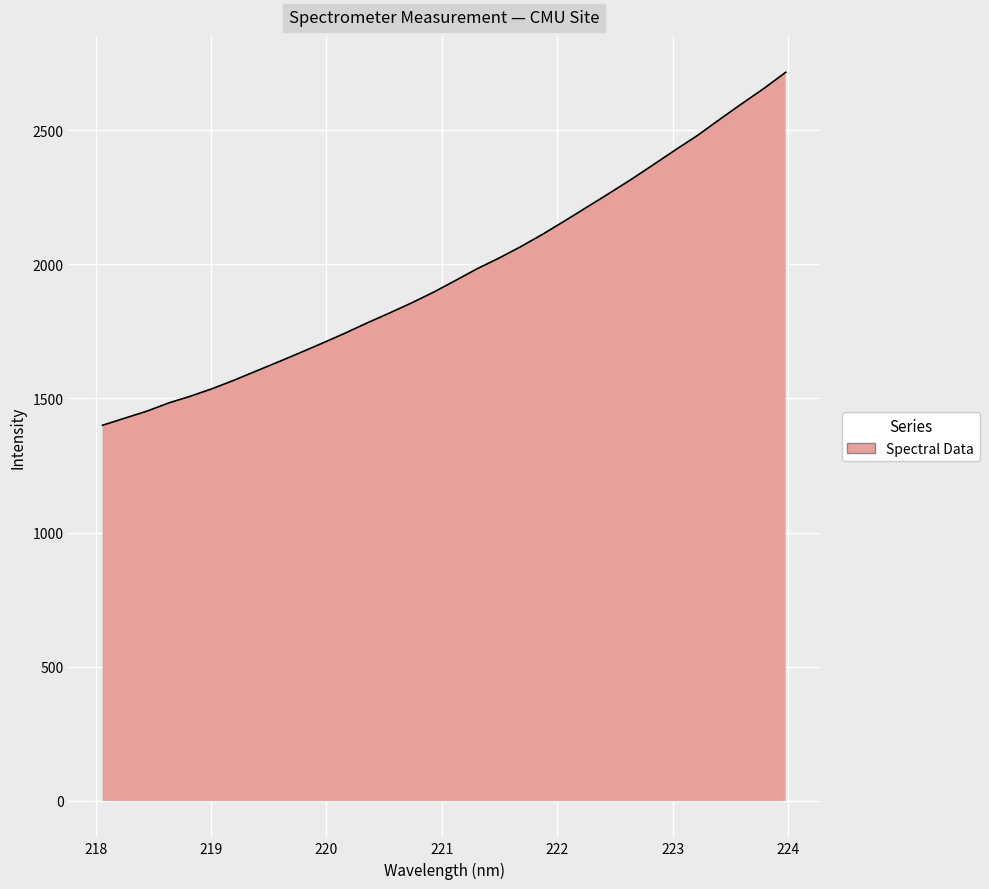

What is the difference between the maximum and second lowest values?

1289.2